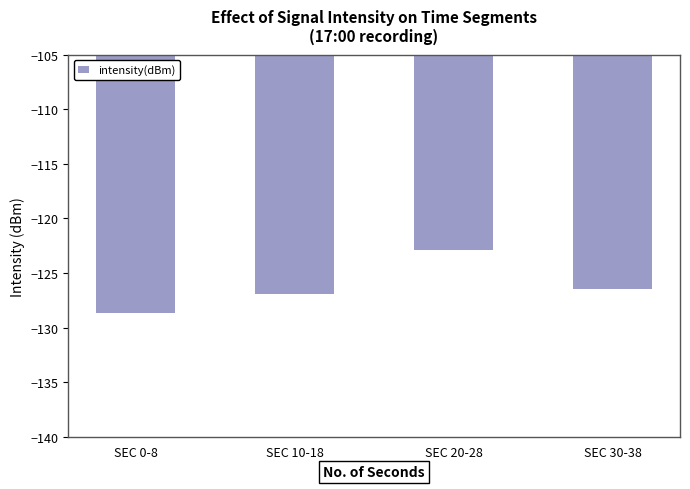

Does the chart contain any negative values?

Yes